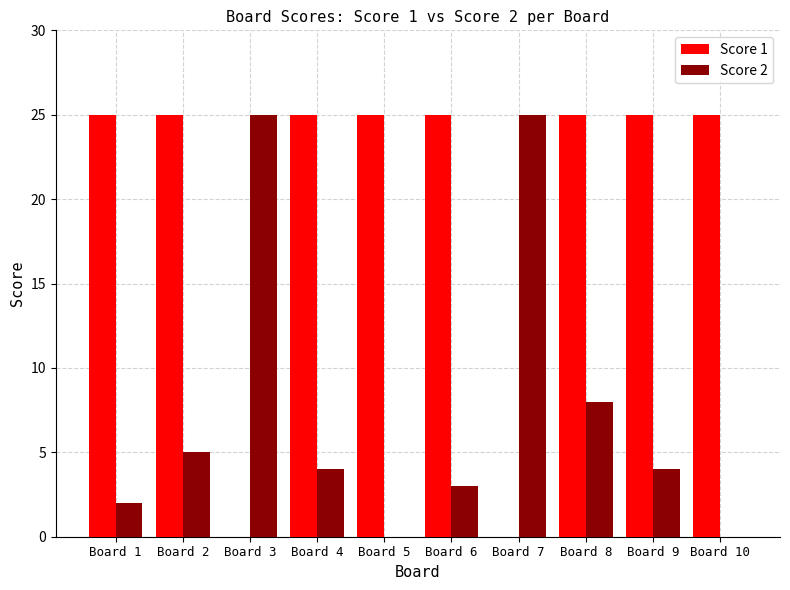

The Score 1 series shows 16 at Board 3. True or false?

False